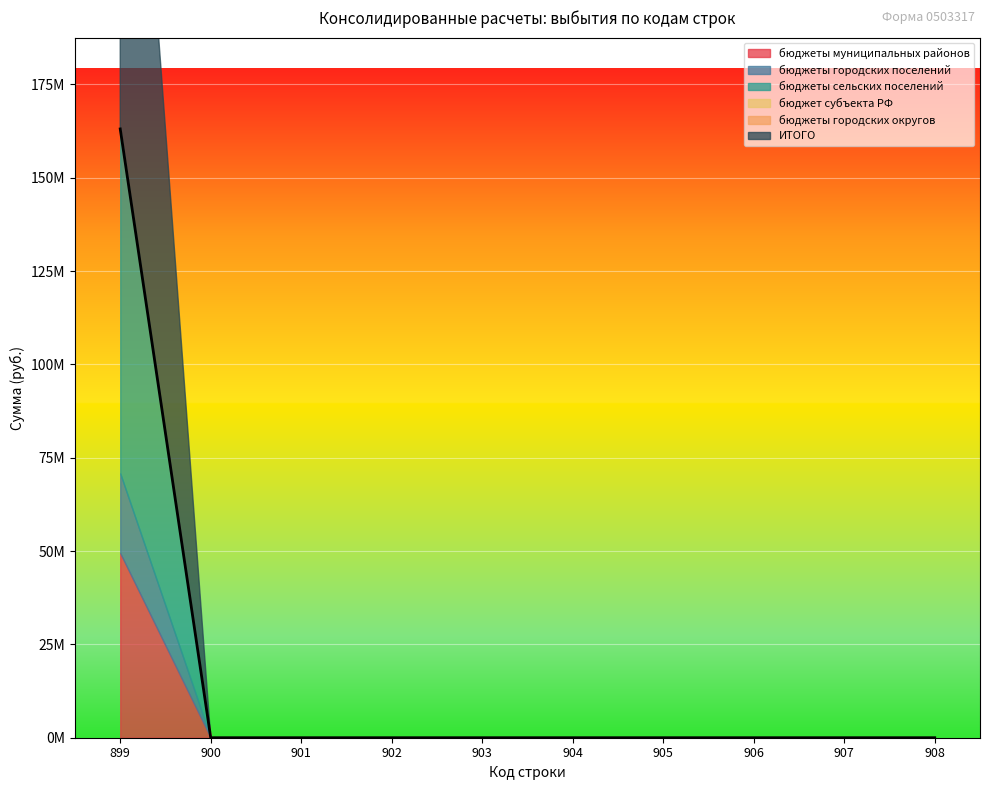

At which category is the sum across all series the highest?

899